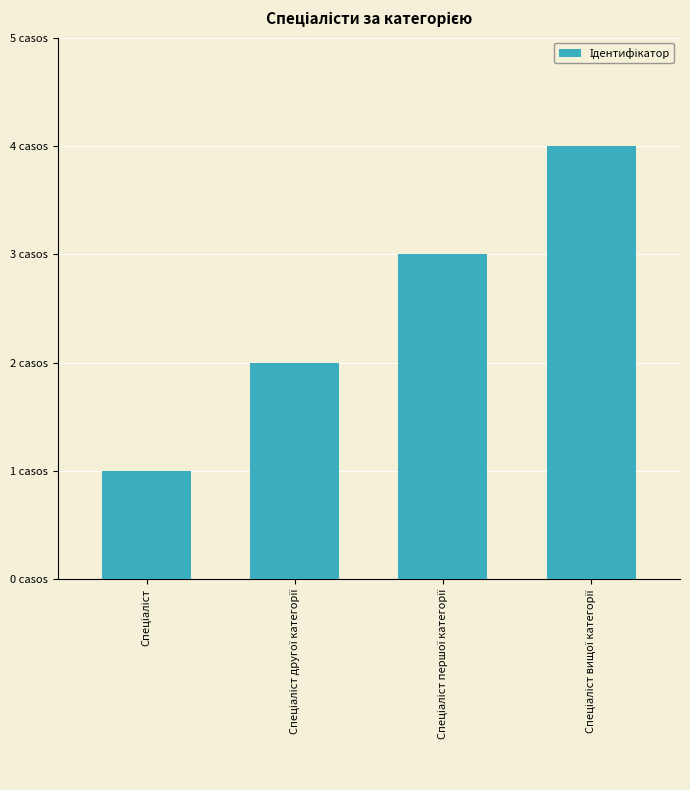

Are the bars horizontal?

No